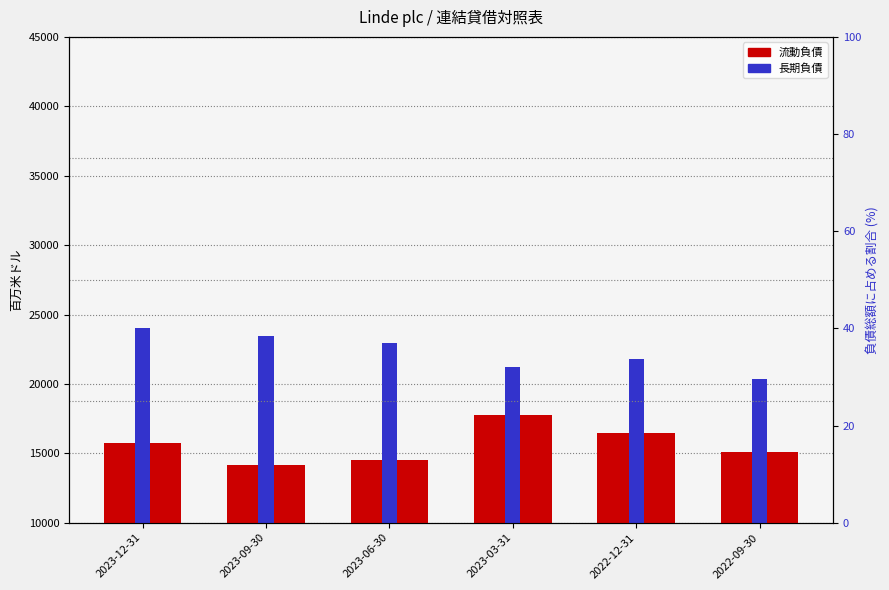

Between 2023-12-31 and 2022-12-31, which series saw the biggest shift?

長期負債